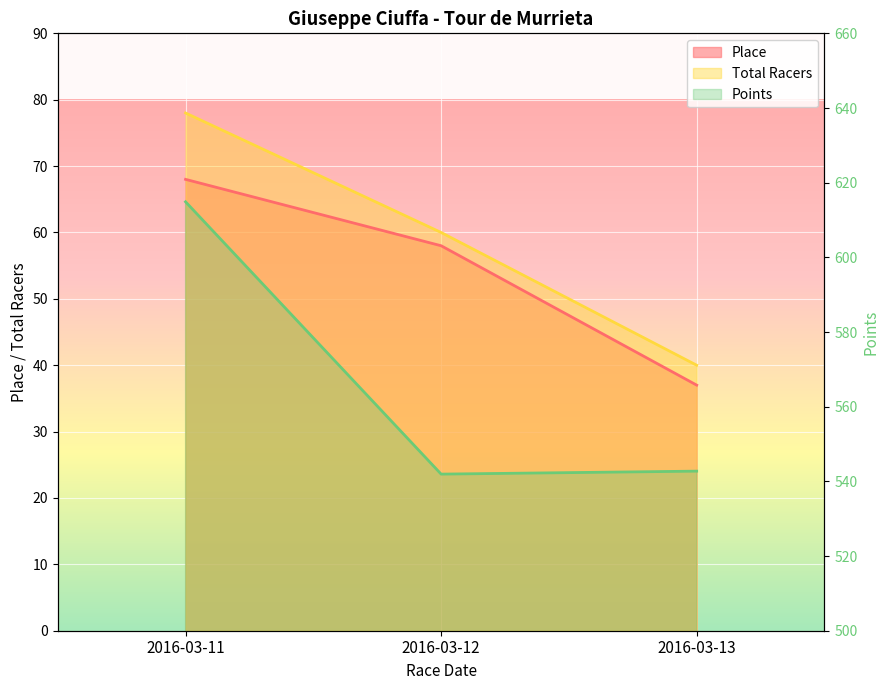

What is the value of the Place point at the 1st from the left?

68.0